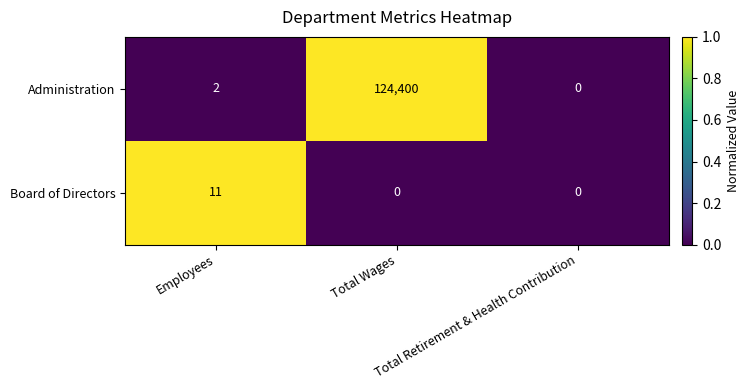

Which series has the largest total across all categories?

Administration